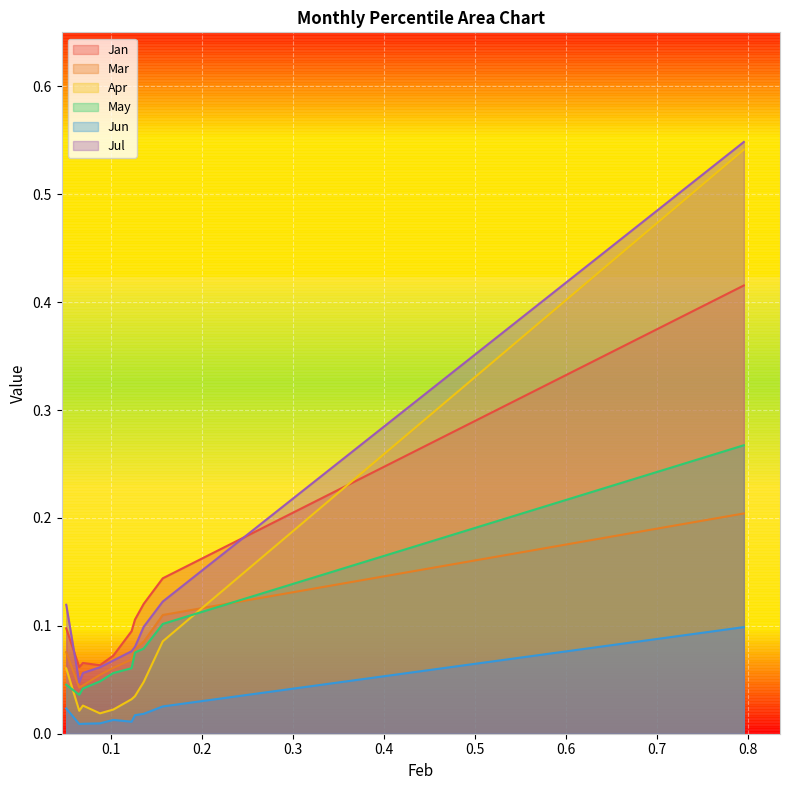

True or false: Mar and Apr intersect in this chart.

True